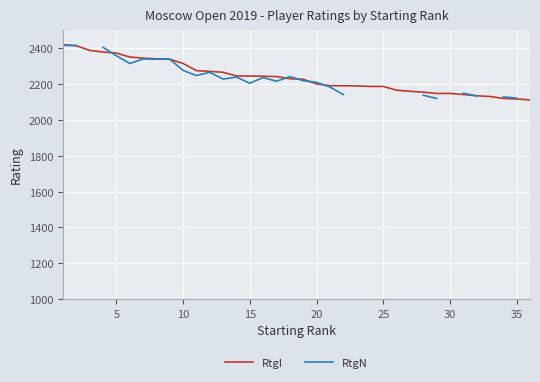

What is the minimum value for RtgI?

2111